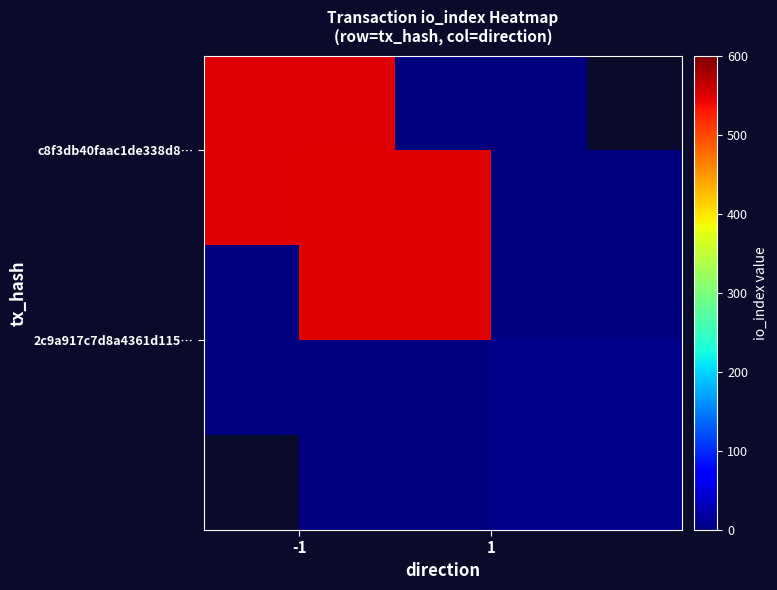

True or false: 2c9a917c7d8a4361d115… has a value of -4 at -1.

False